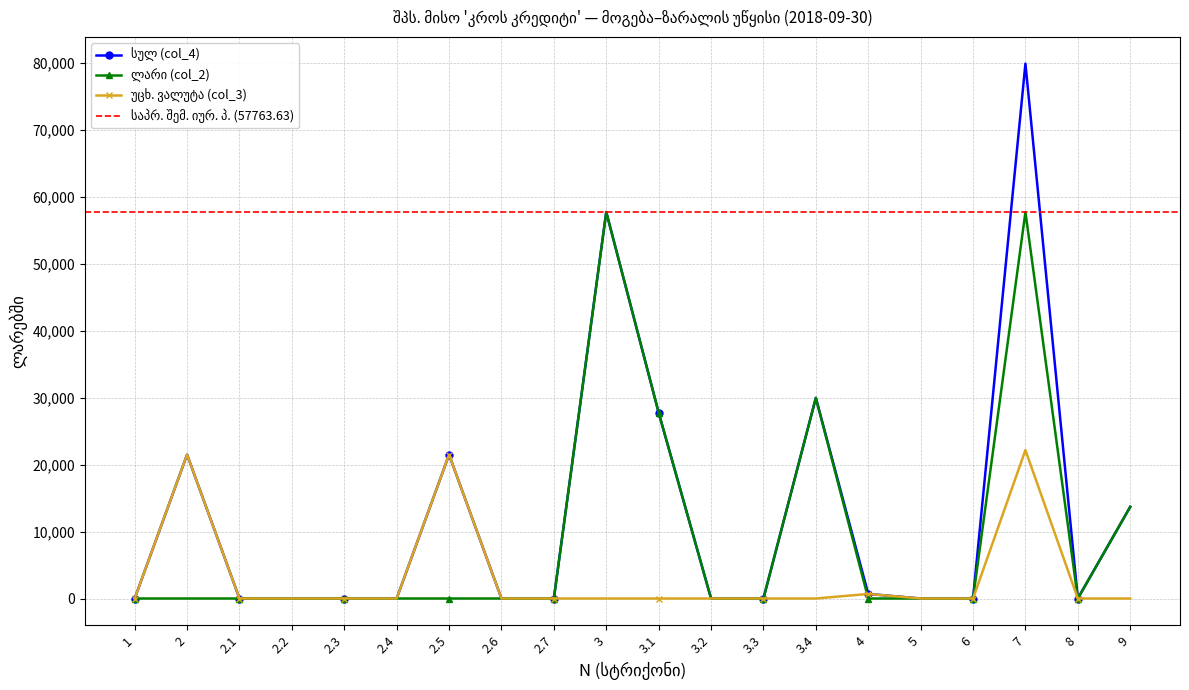

Between 3.1 and 1, which is larger?

3.1